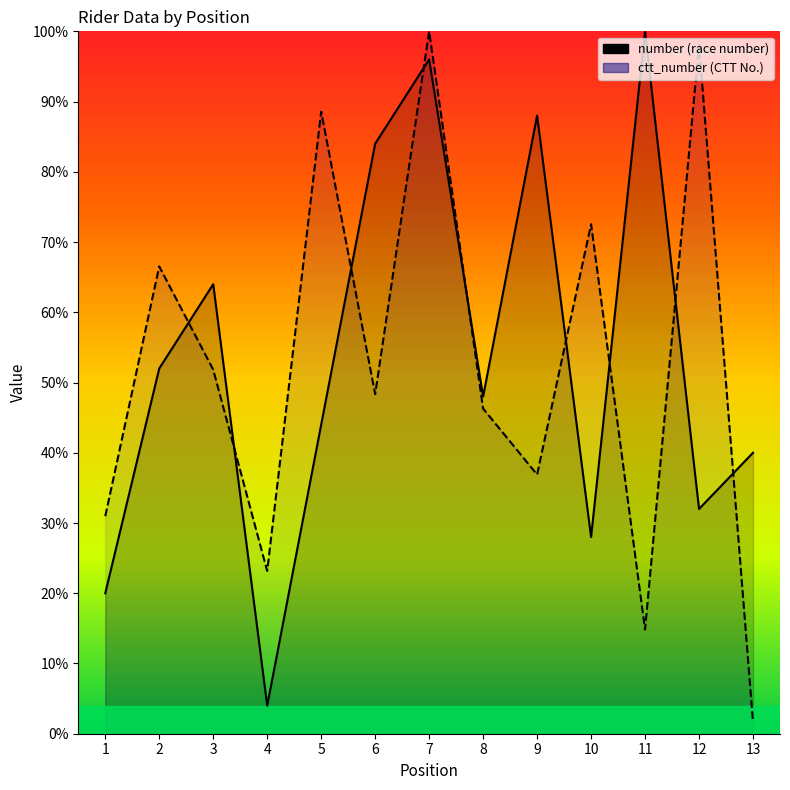

Reading right to left, list all the values displayed in this chart.

number: 40.0	32.0	100.0	28.0	88.0	48.0	96.0	84.0	44.0	4.0	64.0	52.0	20.0
ctt_number: 1.7	98.1	14.8	72.5	36.9	46.3	100.0	48.3	88.6	23.2	51.8	66.5	31.0